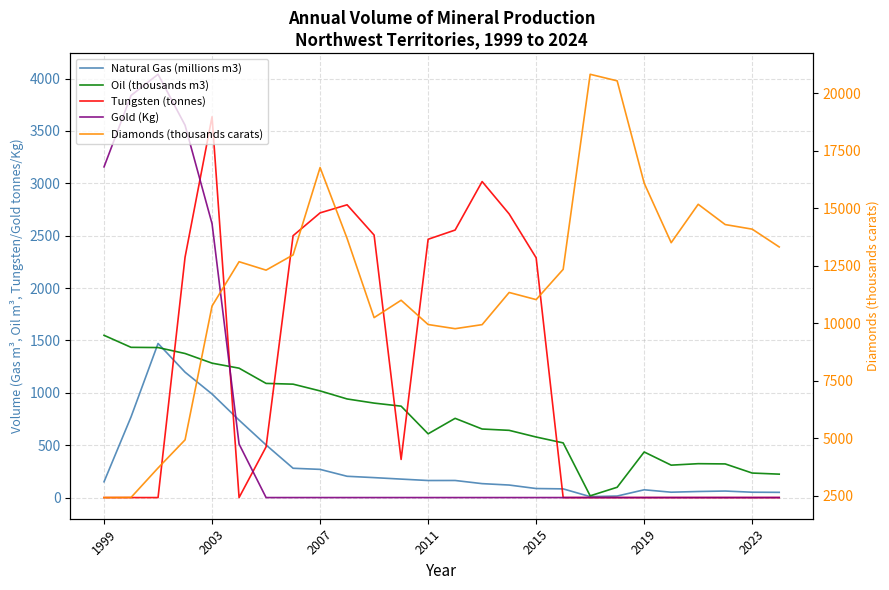

Reading right to left, transcribe all the data shown in this chart.

Natural Gas (millions m3): 49.9	51.1	62.3	57.9	51.2	74.3	14.5	8.9	83.0	86.3	119.6	133.0	163.1	162.8	176.3	190.4	203.3	269.1	279.8	502.3	739.3	988.5	1197.1	1471.3	770.2	150.8
Oil (thousands m3): 223.6	234.0	321.2	323.5	309.5	435.3	98.4	16.6	522.0	578.1	641.8	654.4	756.4	608.6	872.7	901.9	941.5	1018.3	1082.7	1089.8	1235.3	1283.1	1375.4	1432.2	1434.3	1549.1
Tungsten (tonnes): 0.0	0.0	0.0	0.0	0.0	0.0	0.0	0.0	0.0	2289.0	2708.0	3017.0	2554.0	2466.0	364.0	2506.0	2795.0	2718.0	2500.0	484.0	0.0	3636.0	2295.0	0.0	0.0	0.0
Gold (Kg): 0.0	0.0	0.0	0.0	0.0	0.0	0.0	0.0	0.0	0.0	0.0	0.0	0.0	0.0	0.0	0.0	0.0	0.0	0.0	0.0	511.0	2614.0	3555.0	4041.0	3839.0	3157.0
Diamonds (thousands carats): 13321.6	14095.4	14294.8	15175.8	13507.1	16094.6	20541.0	20826.0	12348.0	11033.0	11343.0	9945.0	9769.0	9950.0	11005.0	10250.0	13691.0	16773.0	12976.0	12314.0	12680.0	10756.0	4937.0	3716.0	2435.0	2429.0